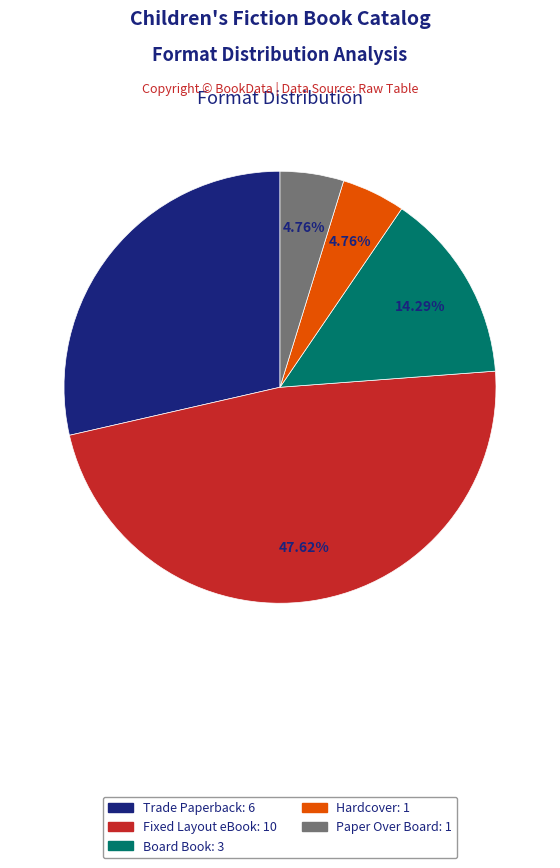

Approximately how many times larger is the value at Trade Paperback: 6 compared to Paper Over Board: 1?

6.0